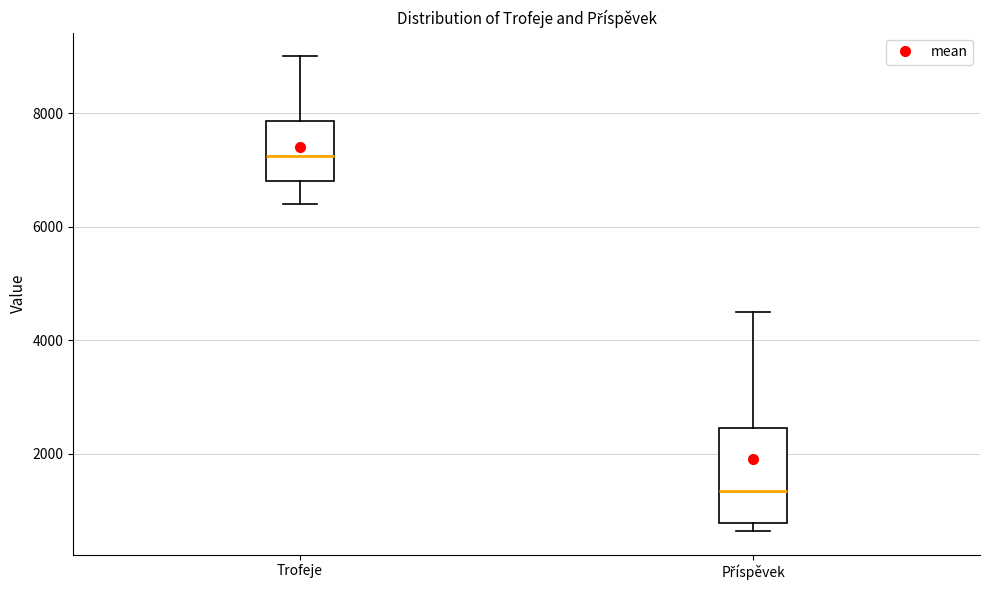

Reading left to right, transcribe this box plot: for each box, give where its median line is, the range the box spans, and where its two whiskers end, as read against the y-axis. The values are not printed on the chart, so give them approximately, as read against the axis.

Trofeje: median 7200, box 6800 to 7800, whiskers 6400 to 9000
Příspěvek: median 1400, box 800 to 2400, whiskers 600 to 4600